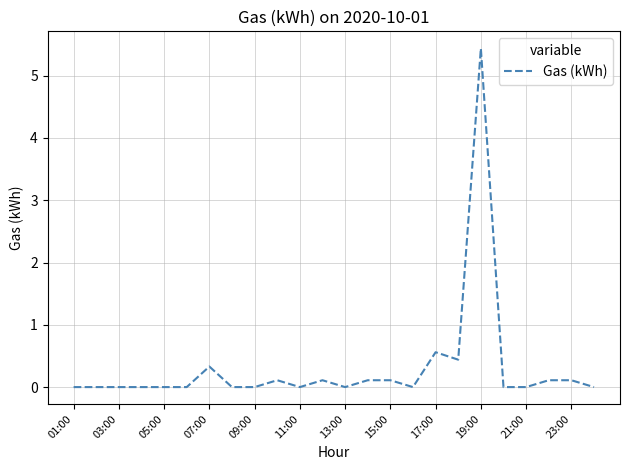

How many lines are shown in the chart?

1